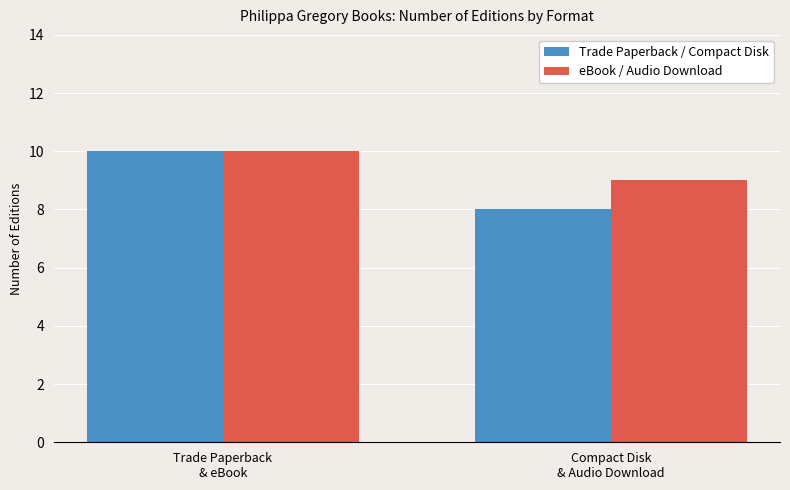

At which category is the sum across all series the highest?

Trade Paperback
& eBook